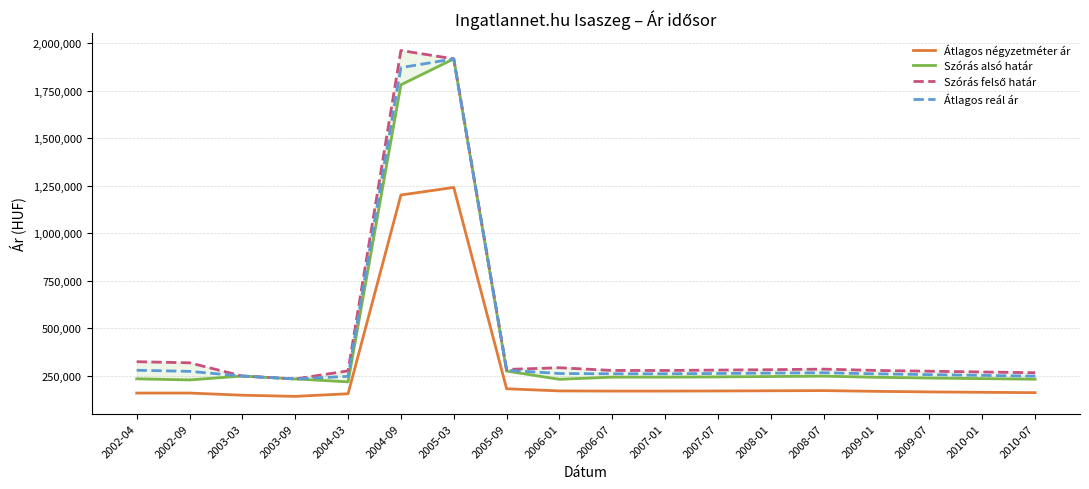

Does the chart display data point markers on the line(s)?

No